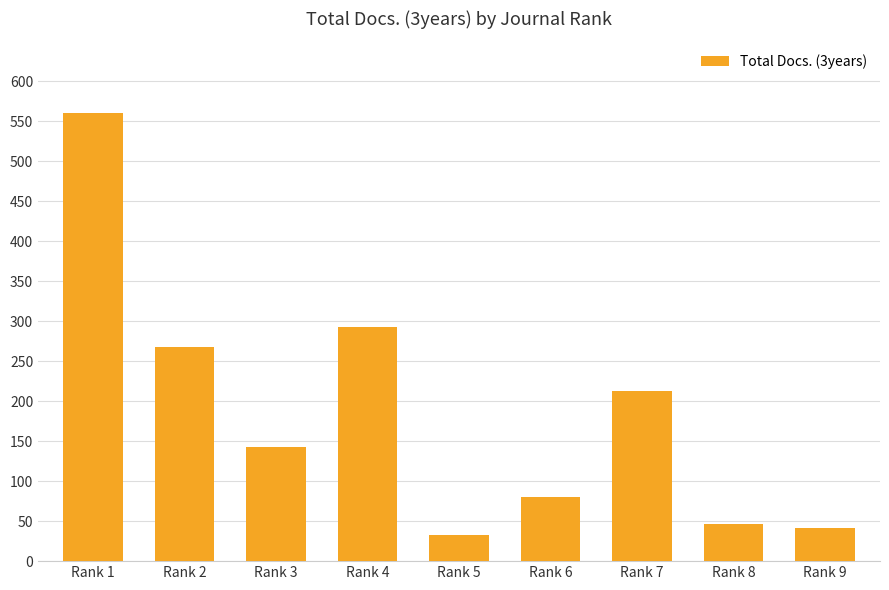

Reading left to right, what are all the values shown in this chart?

561	268	143	293	33	80	213	47	42